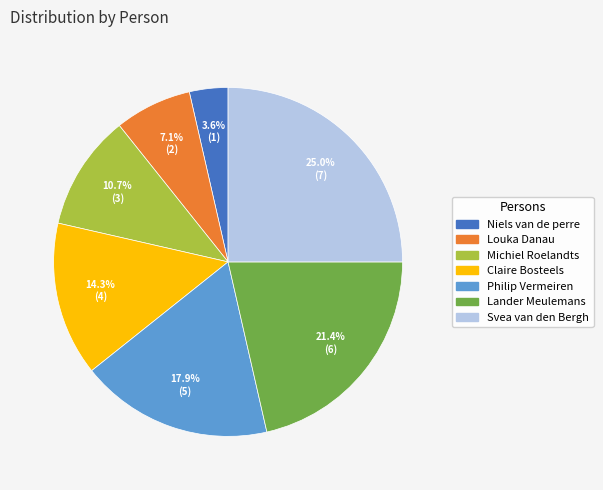

To the nearest percent, what is the combined percentage of Lander Meulemans and Svea van den Bergh?

46%